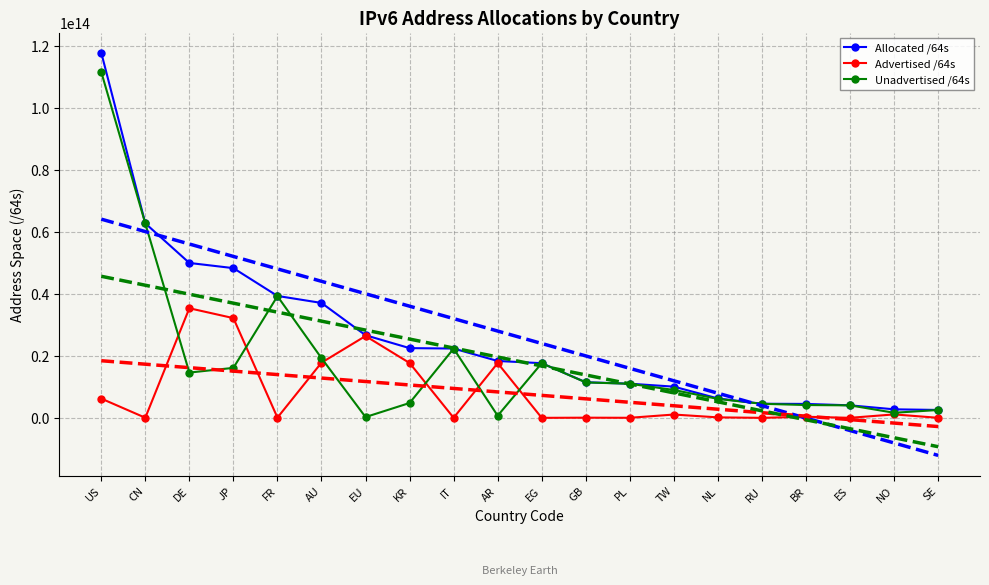

What is the difference between the highest and lowest values at US?

111584780419072